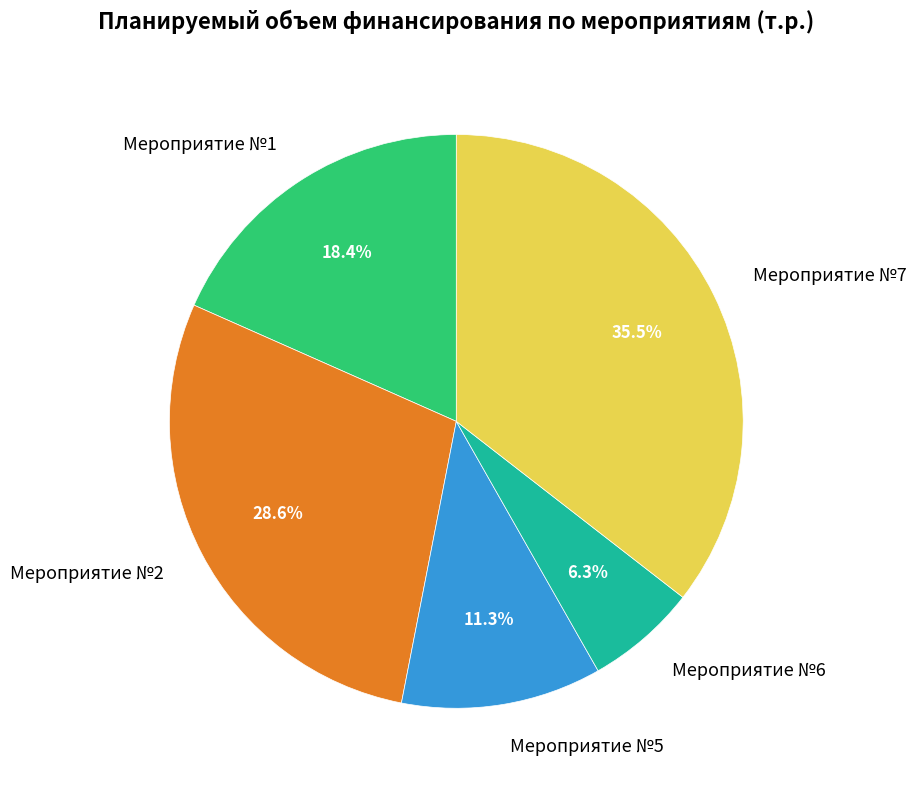

How many slices are in this pie chart?

5